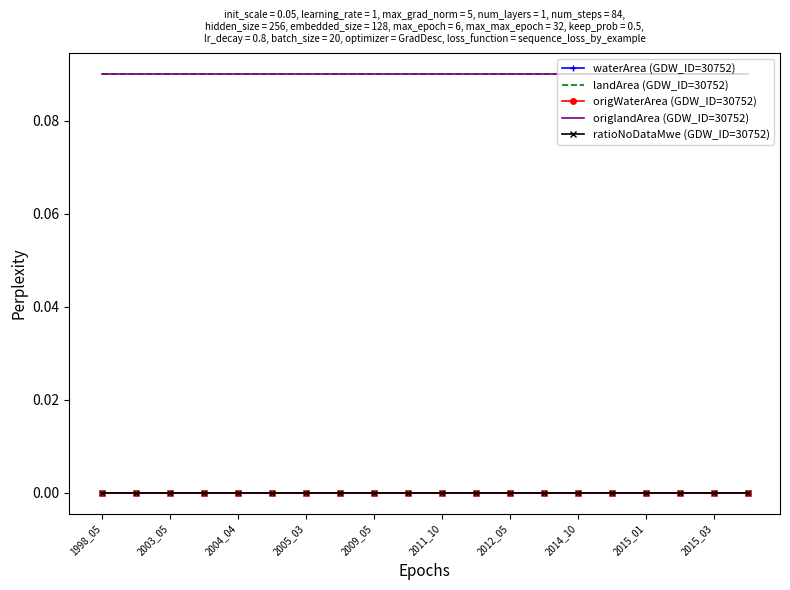

What is the sum of all landArea (GDW_ID=30752) values?

1.8